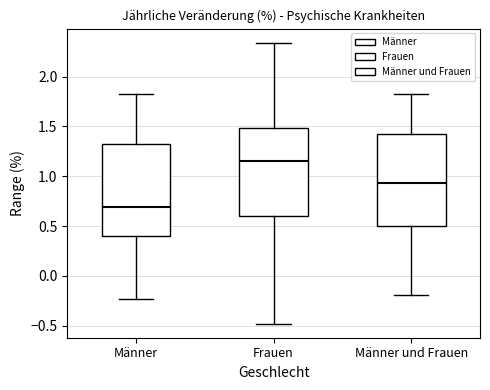

Which box has the lowest median line?

Männer